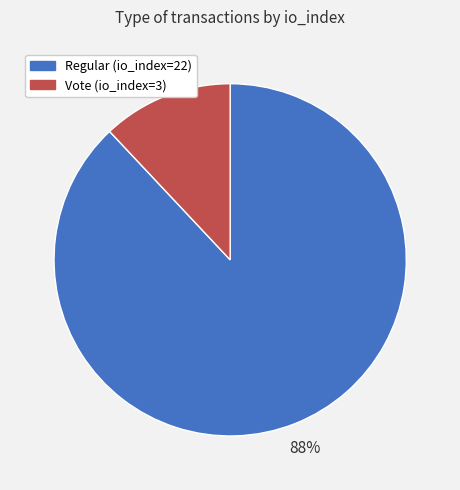

What is the largest slice in the pie chart?

Regular (io_index=22)